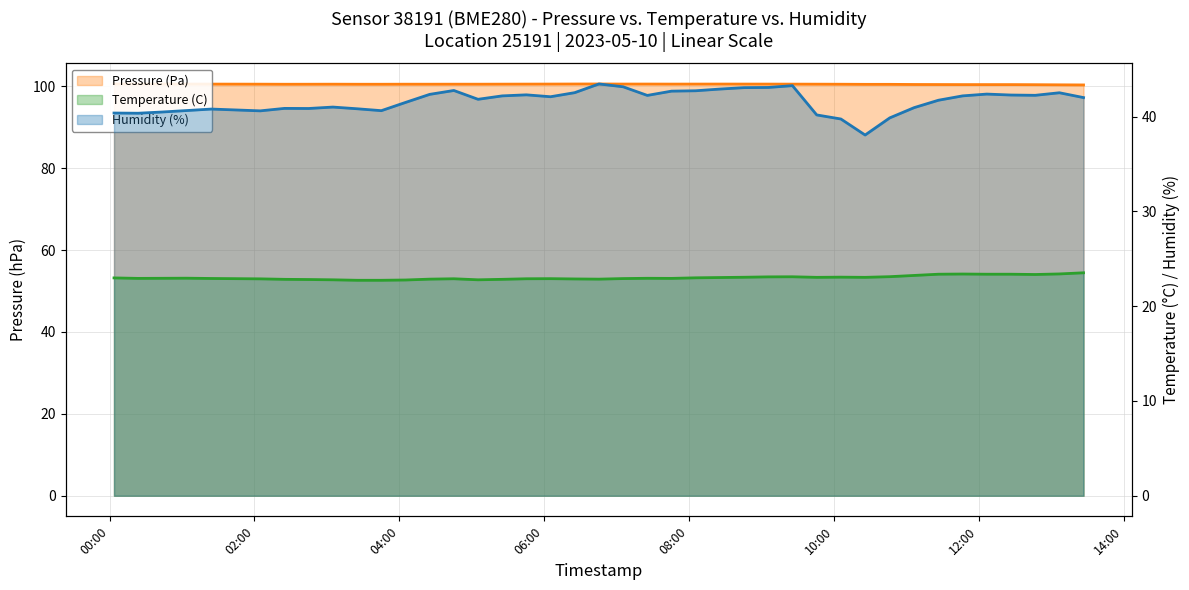

What is the maximum value shown in the chart?

100.6